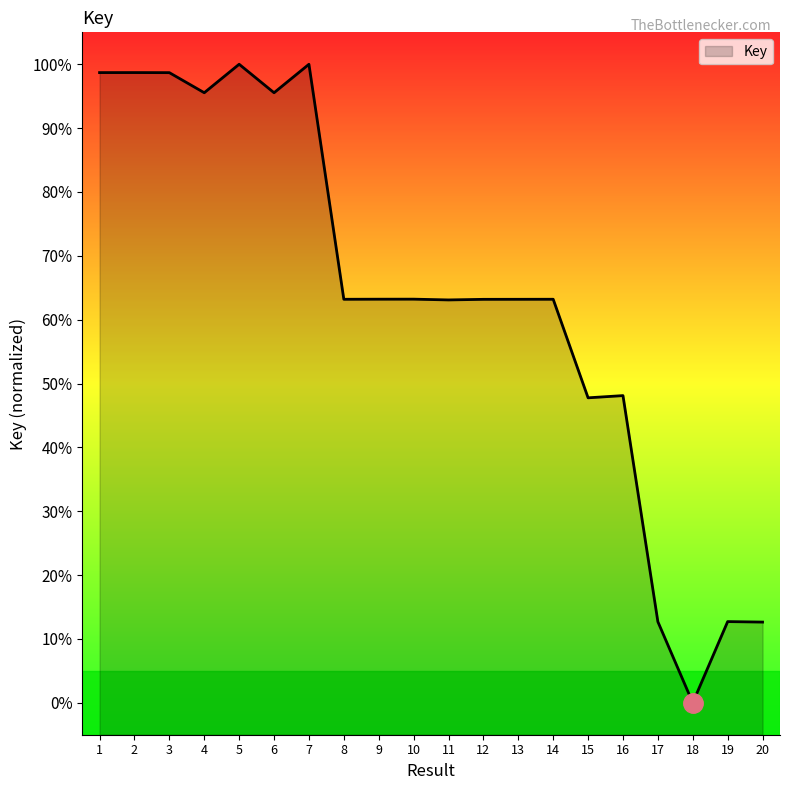

Which has a higher value, 14 or 2?

2